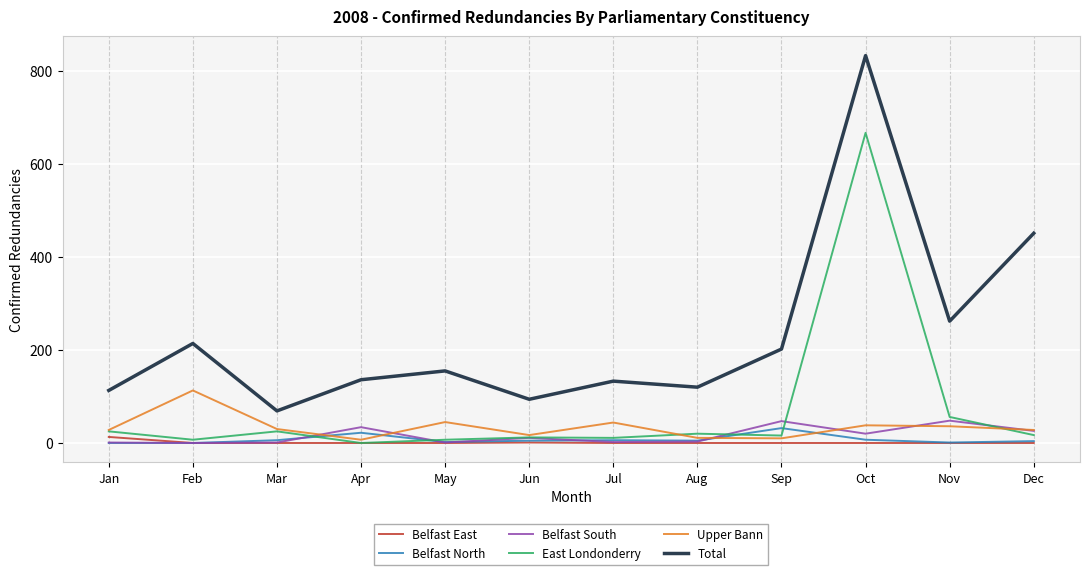

At how many categories does at least one series exceed 645?

1